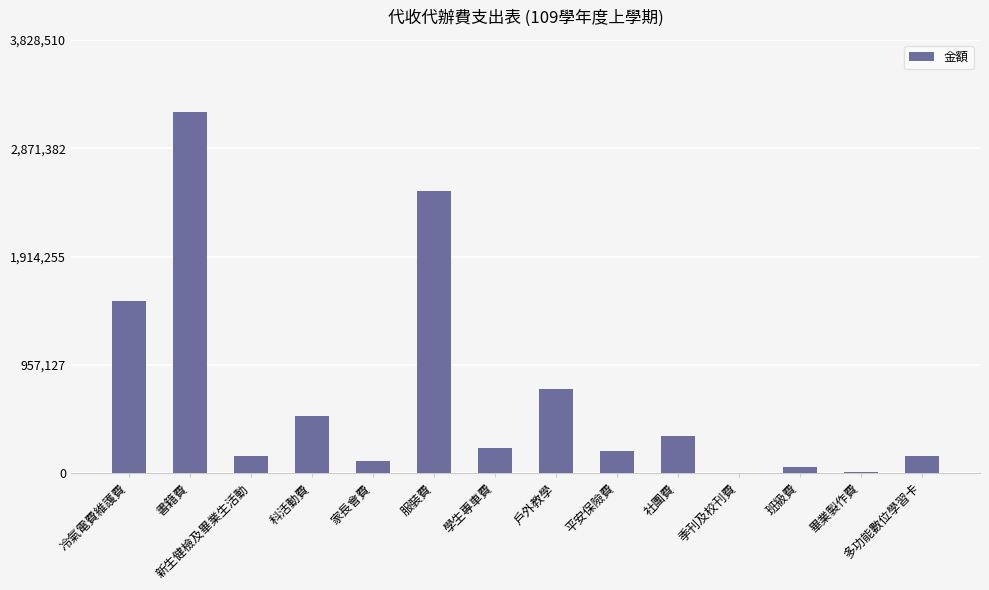

What is the ratio of the value at 家長會費 to the value at 社團費?

0.3